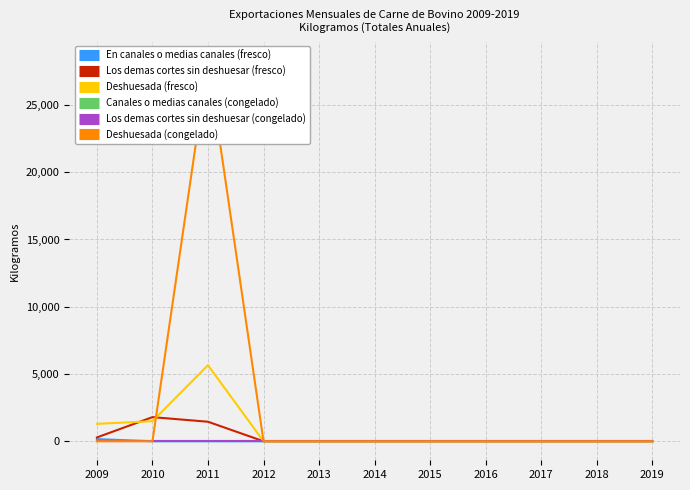

Which series ends up on top after the final intersection of Deshuesada (congelado) and Deshuesada (fresco)?

Deshuesada (congelado)